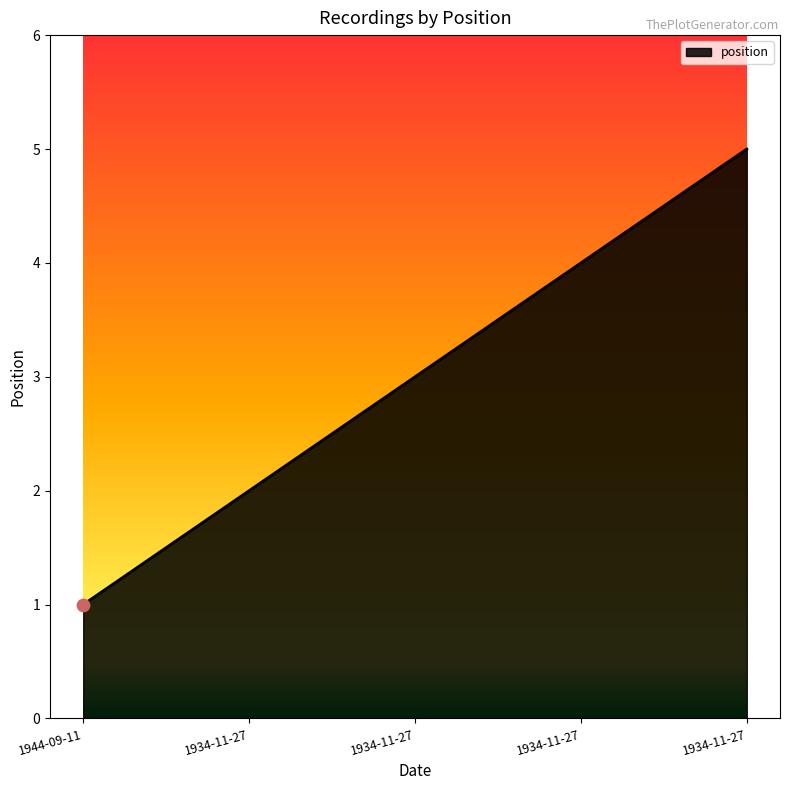

What is the change in value from 1934-11-27 to 1934-11-27?

+1